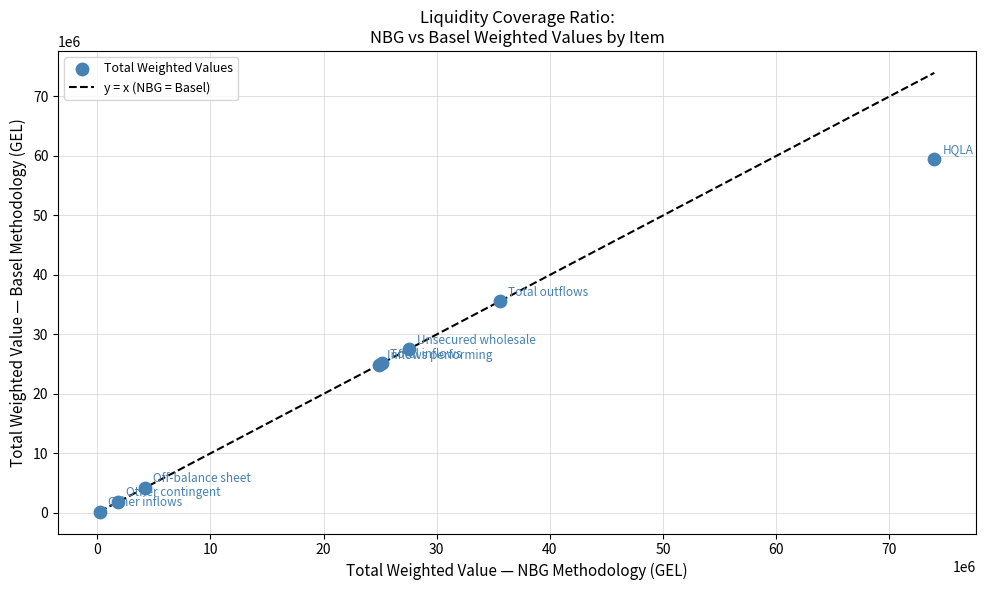

What Y value in the scatter plot is closest to 29870191?

27505030.5